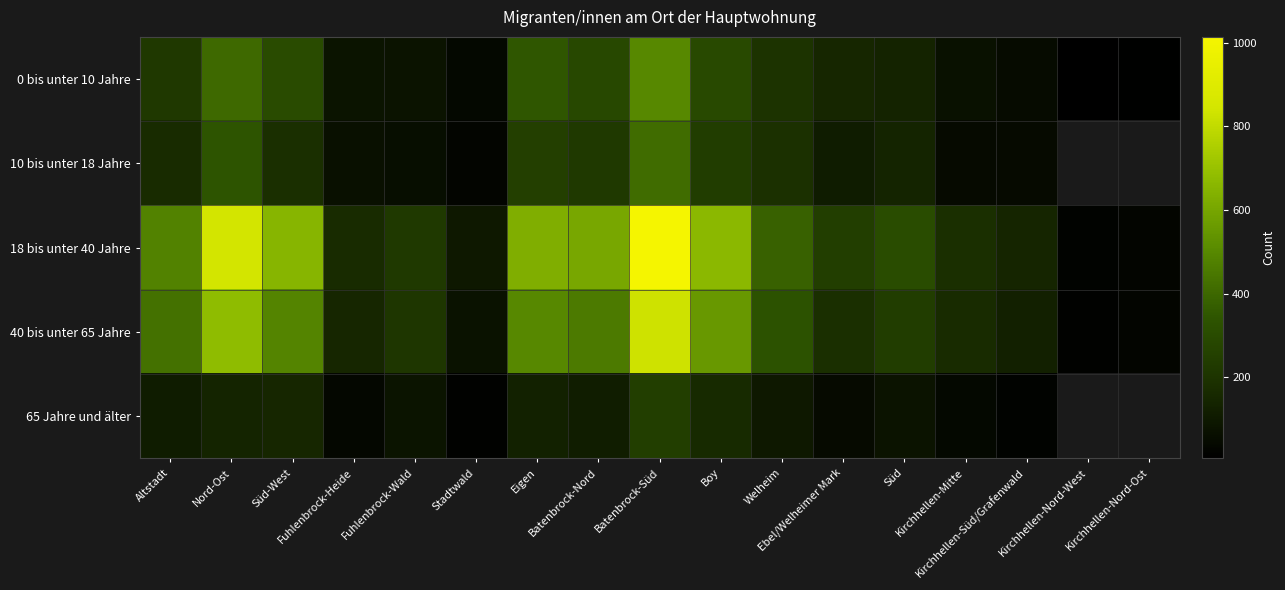

The value of 65 Jahre und älter at Stadtwald is 17.0. True or false?

True